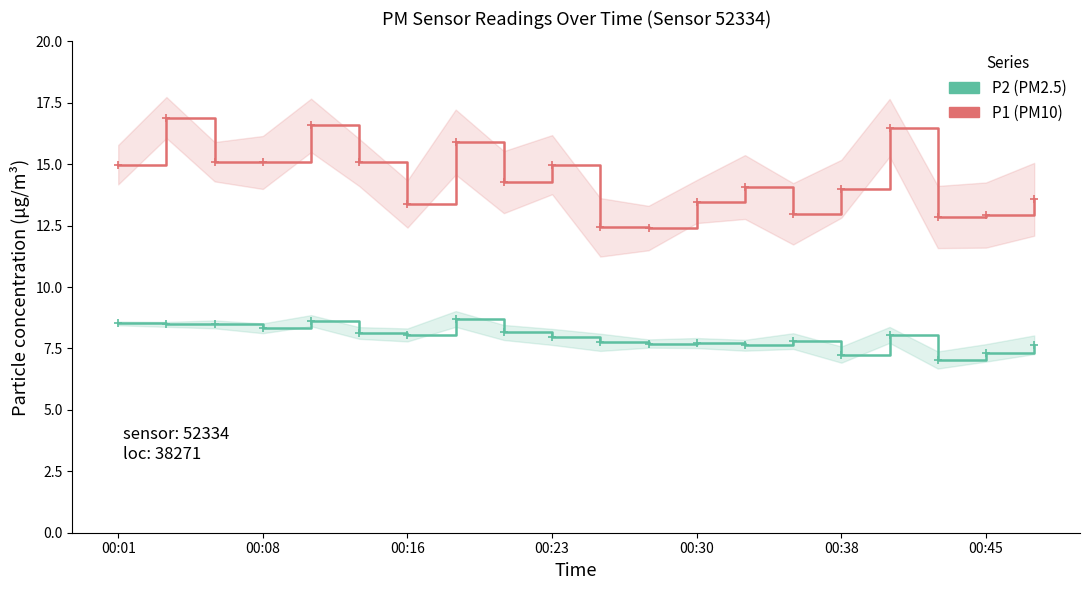

Rank the series at 00:30 from highest to lowest value.

P1, P2